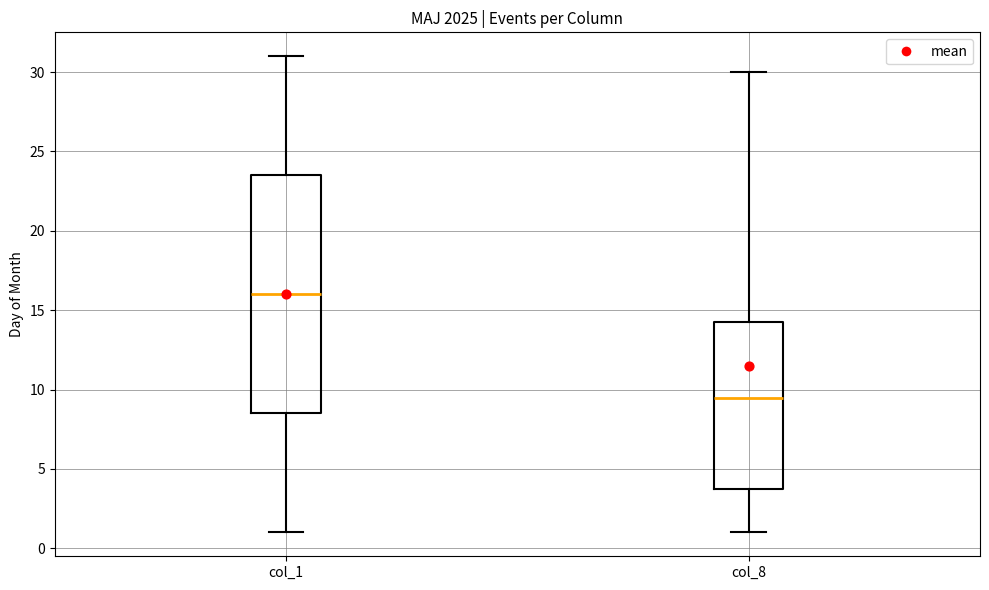

Which box has the lowest median line?

col_8